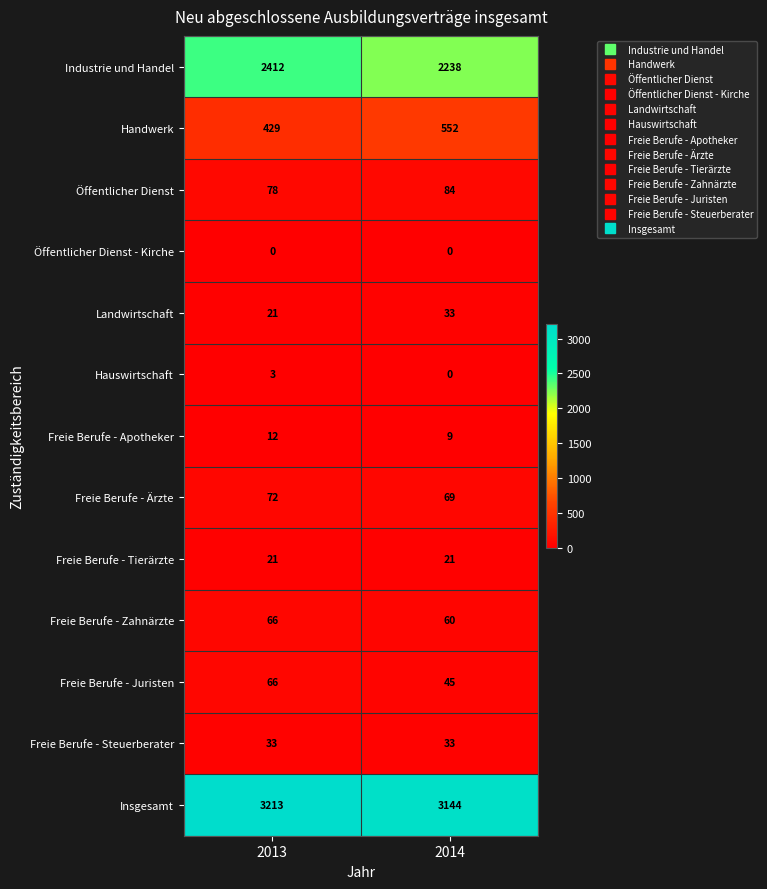

Reading left to right, transcribe all the data shown in this chart.

Industrie und Handel: 2412	2238
Handwerk: 429	552
Öffentlicher Dienst: 78	84
Öffentlicher Dienst - Kirche: 0	0
Landwirtschaft: 21	33
Hauswirtschaft: 3	0
Freie Berufe - Apotheker: 12	9
Freie Berufe - Ärzte: 72	69
Freie Berufe - Tierärzte: 21	21
Freie Berufe - Zahnärzte: 66	60
Freie Berufe - Juristen: 66	45
Freie Berufe - Steuerberater: 33	33
Insgesamt: 3213	3144